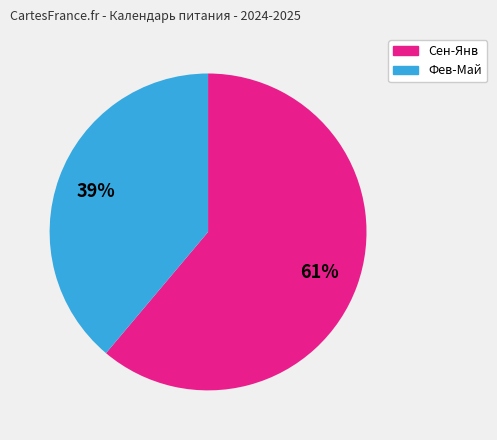

Does any single category account for the majority?

Yes